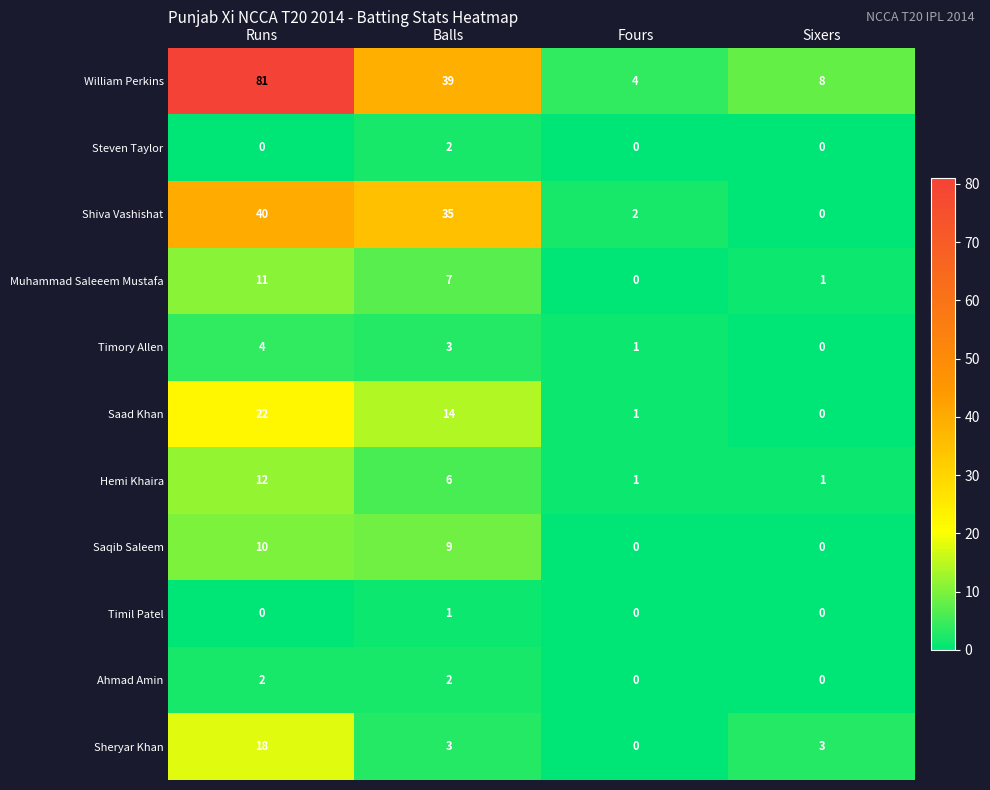

At which label is Shiva Vashishat closest to 20?

Balls